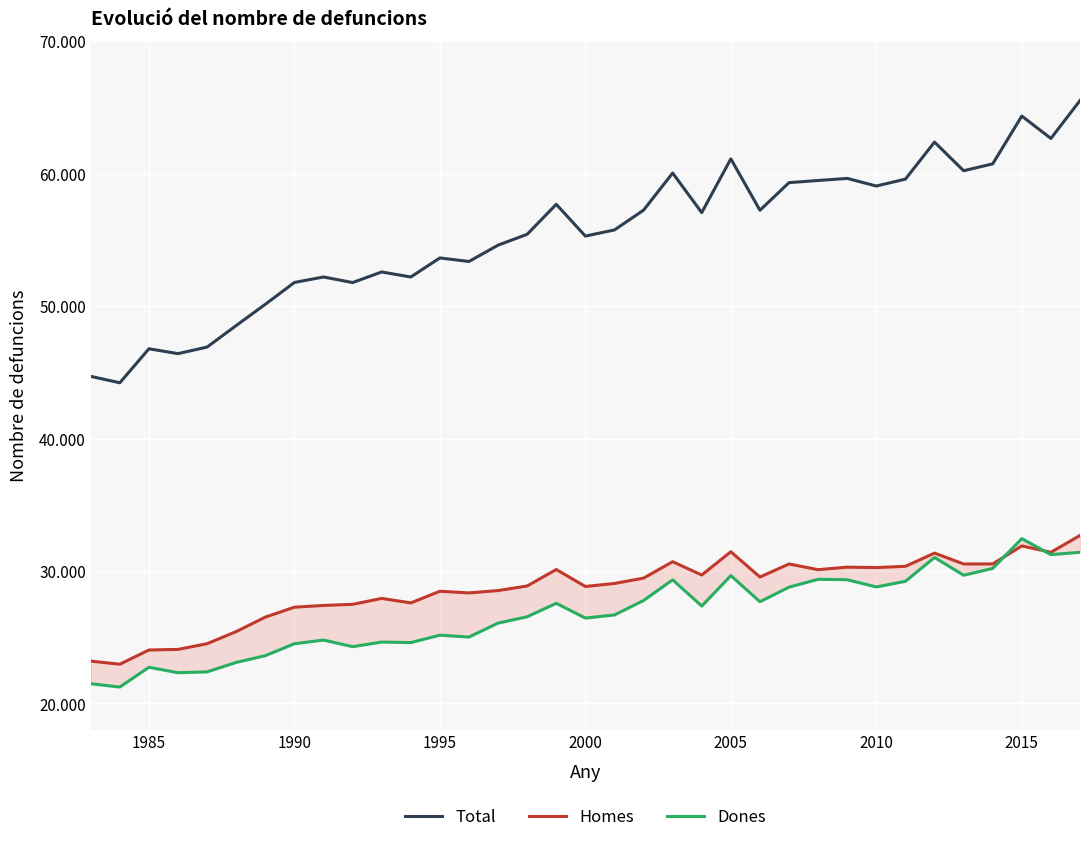

What are all the series names shown in the legend?

Total, Homes, Dones